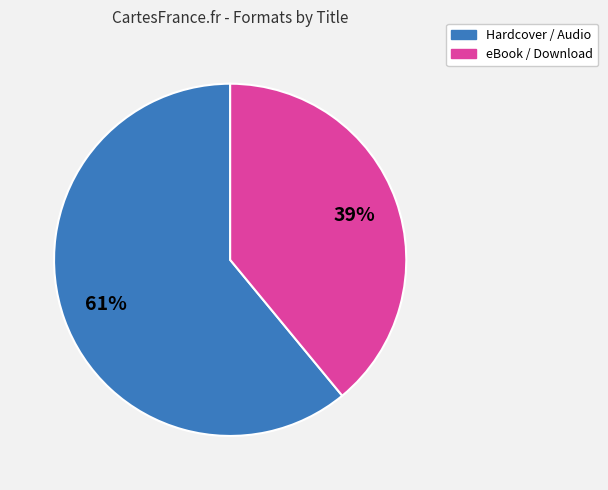

To the nearest percent, what is the average slice percentage?

50%